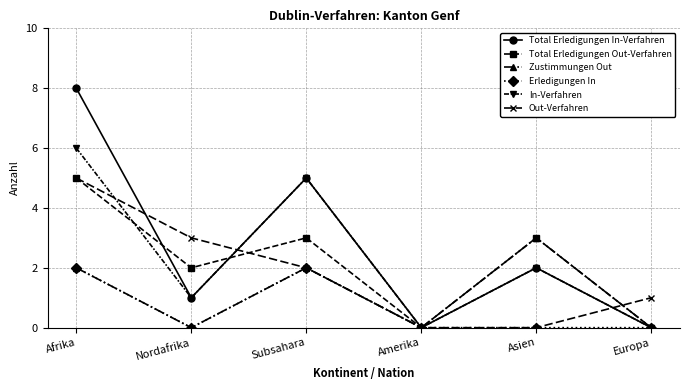

What position from the left is Subsahara?

3